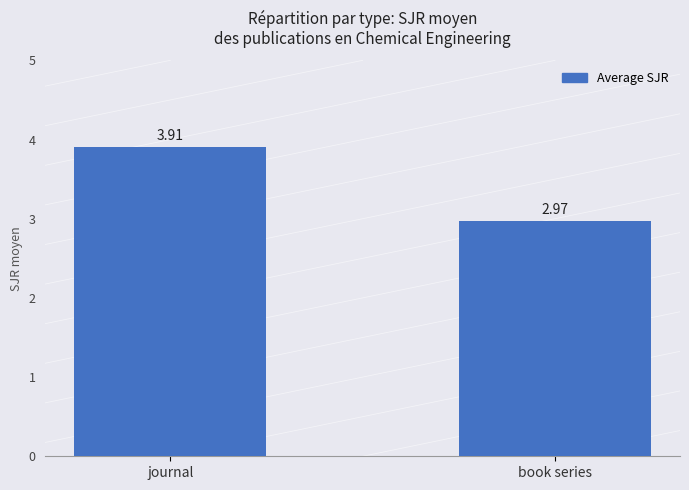

At which label is the value closest to 3?

book series